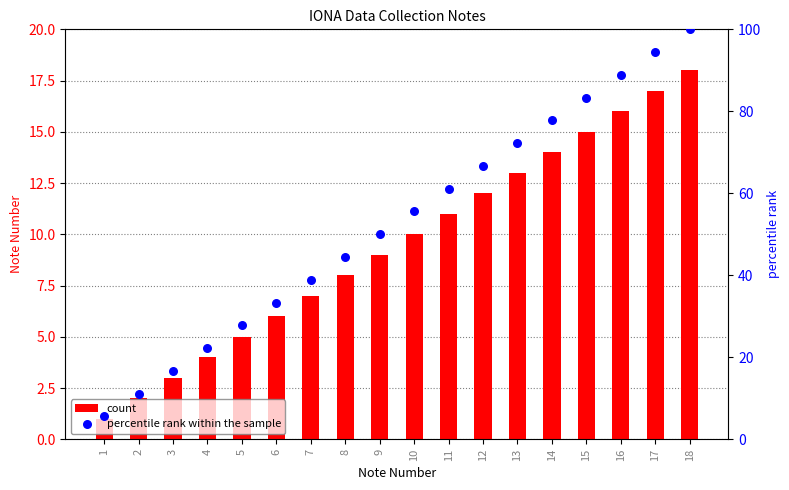

What is the total value across all series at 16?

104.9